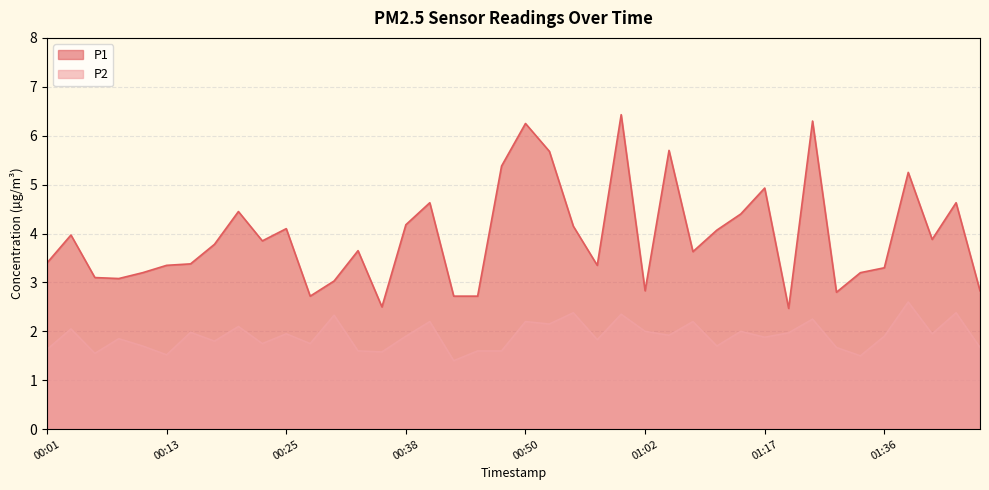

What is the lowest value of the P2 series?

1.4